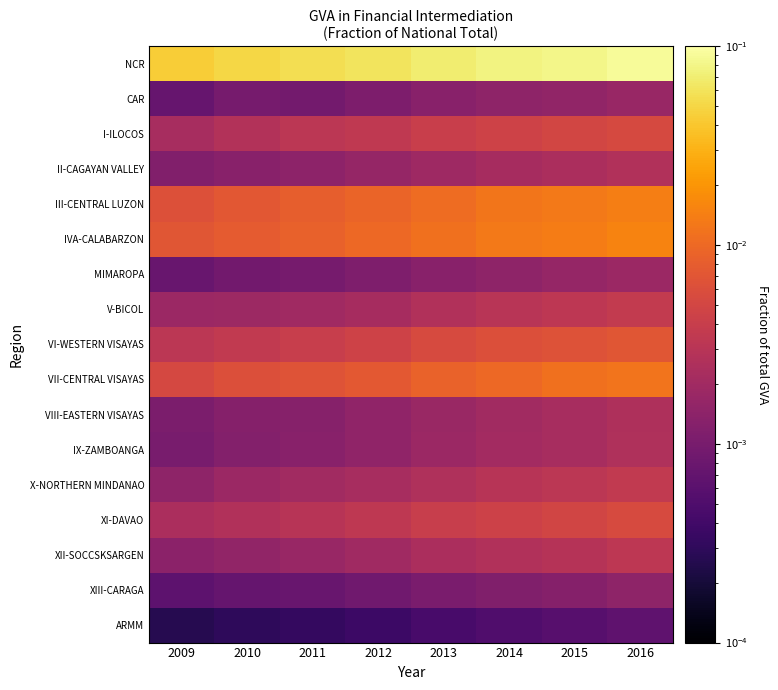

What is the greatest value displayed?

0.1